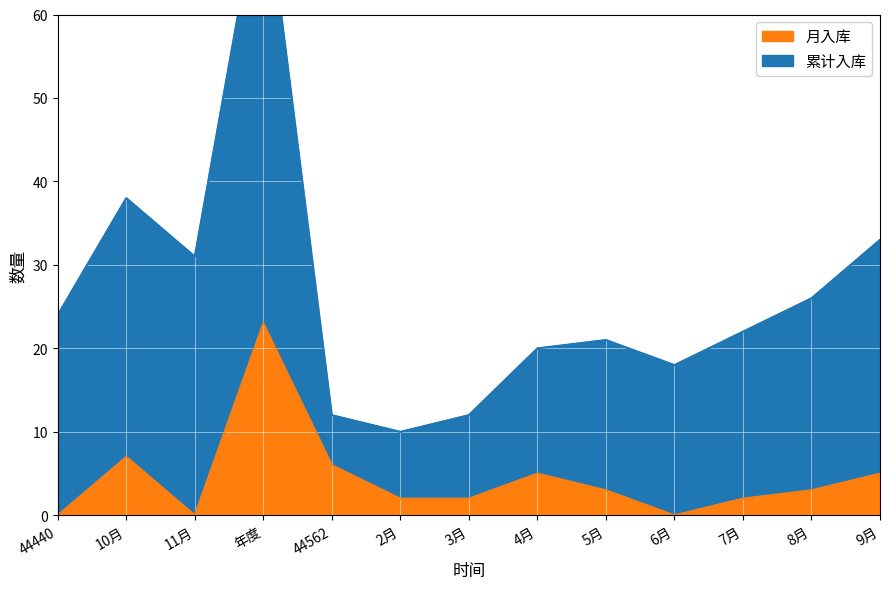

List the labels in order of value, smallest first.

44440, 11月, 6月, 2月, 3月, 7月, 5月, 8月, 4月, 9月, 44562, 10月, 年度